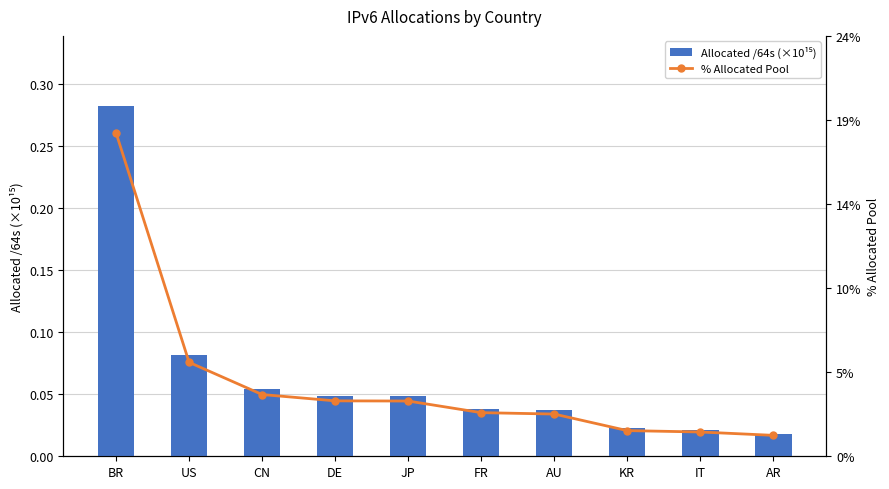

What is the label of the 8th bar from the left?

KR